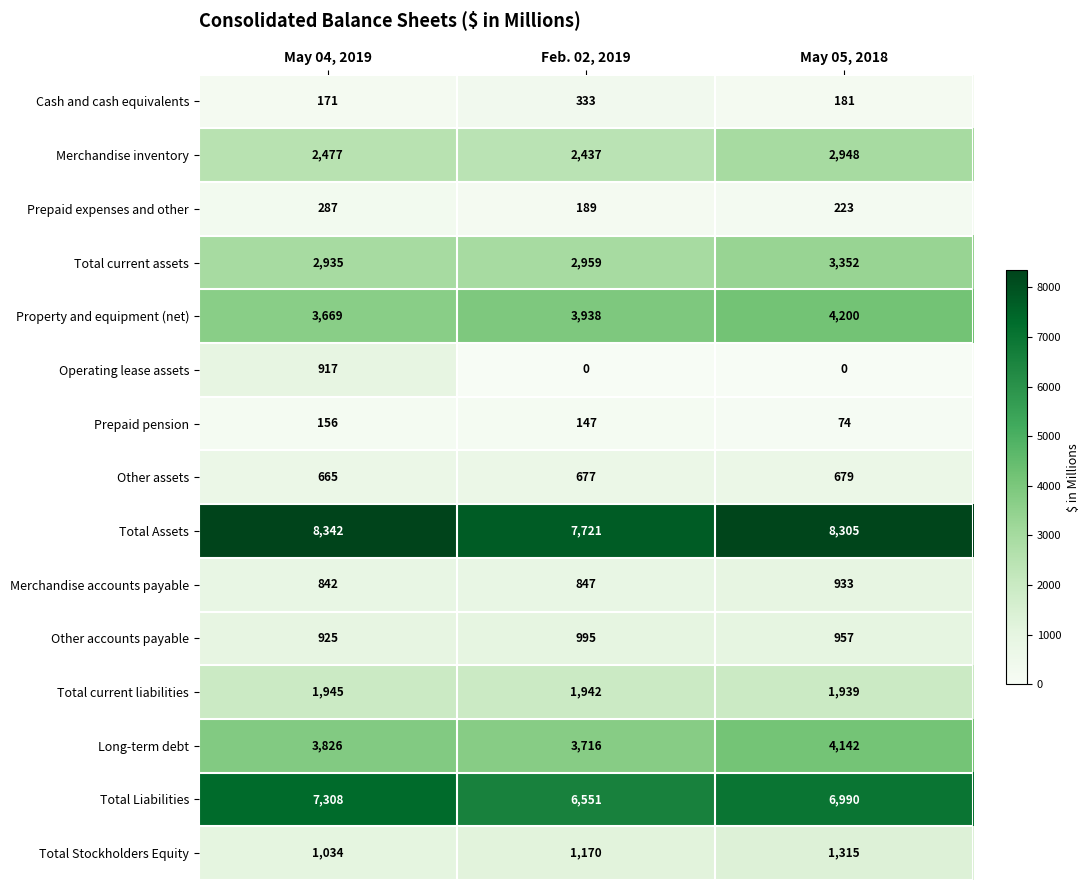

What is the sum of all Other assets values?

2021